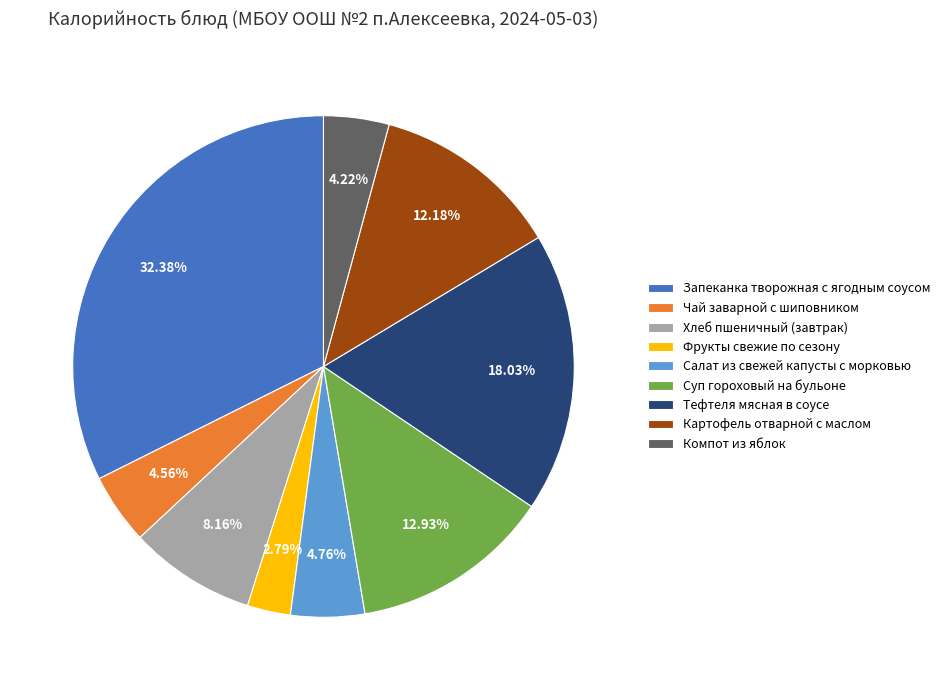

Is there any slice that represents more than half of the pie?

No